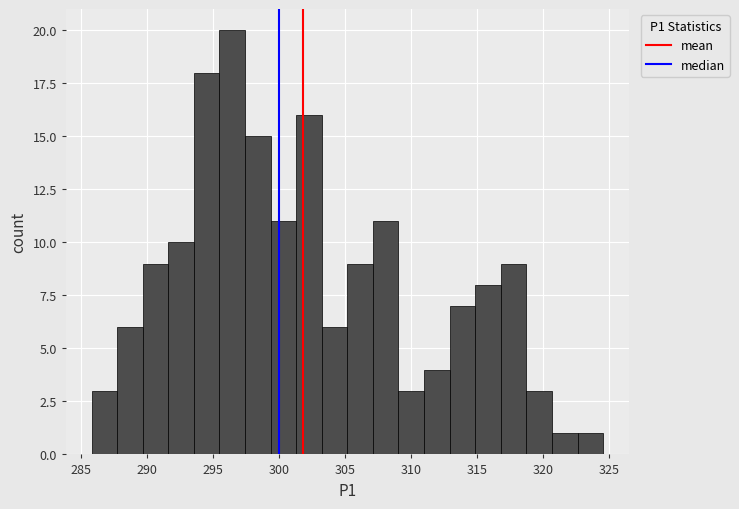

Around what value on the x-axis is the tallest bar? Give the approximate position of its centre, as read against the axis.

296.5